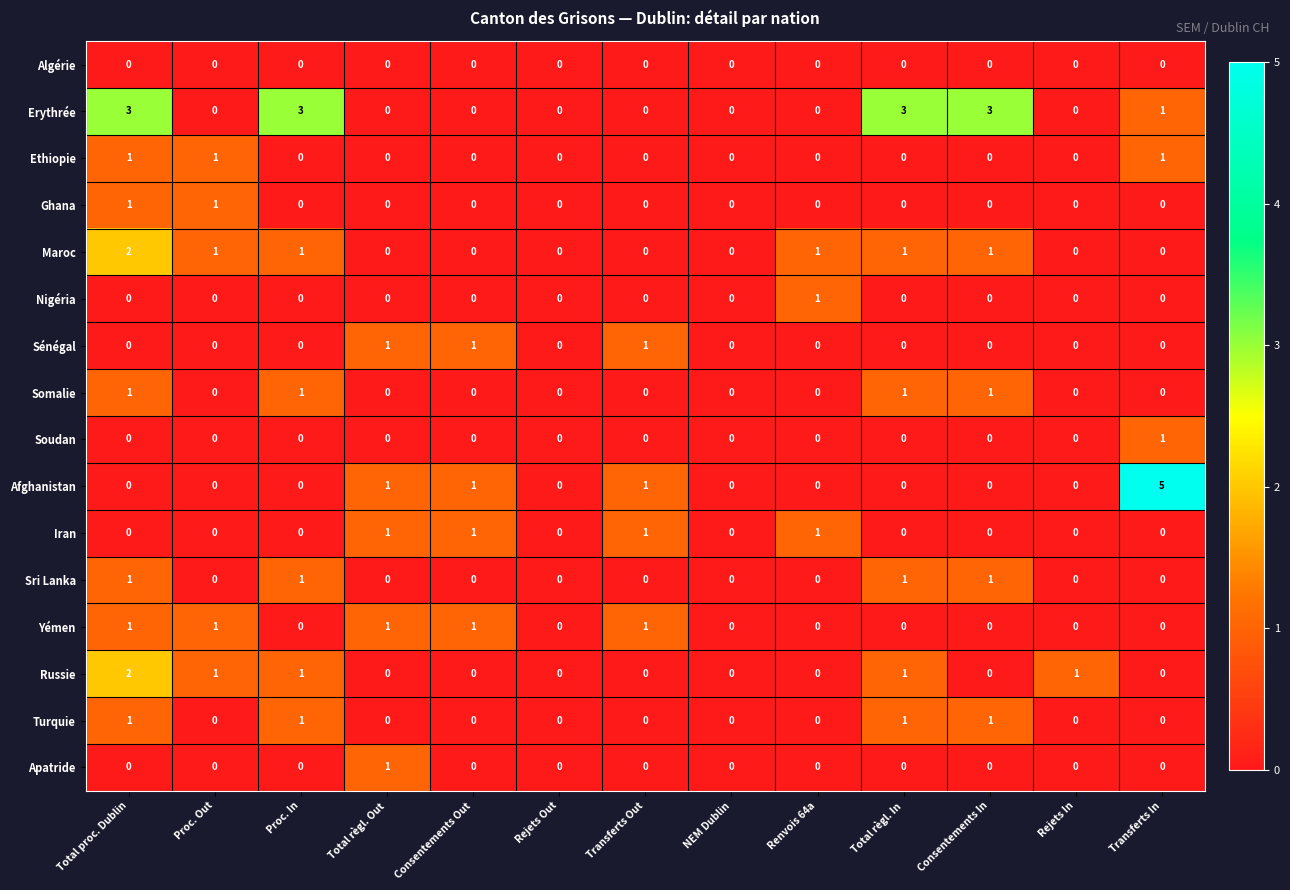

How many distinct data groups are displayed?

16